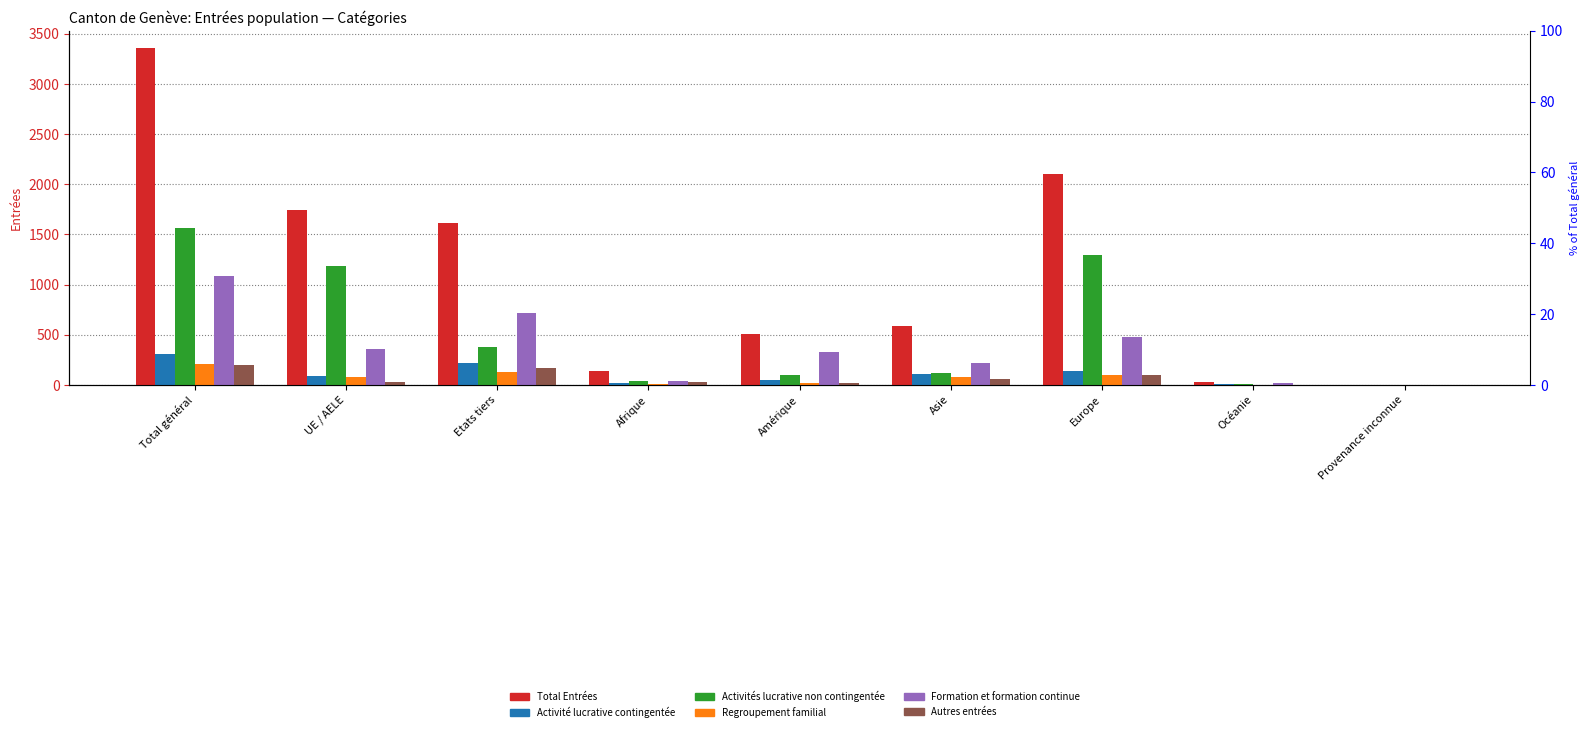

Which series has the largest total across all categories?

Total Entrées